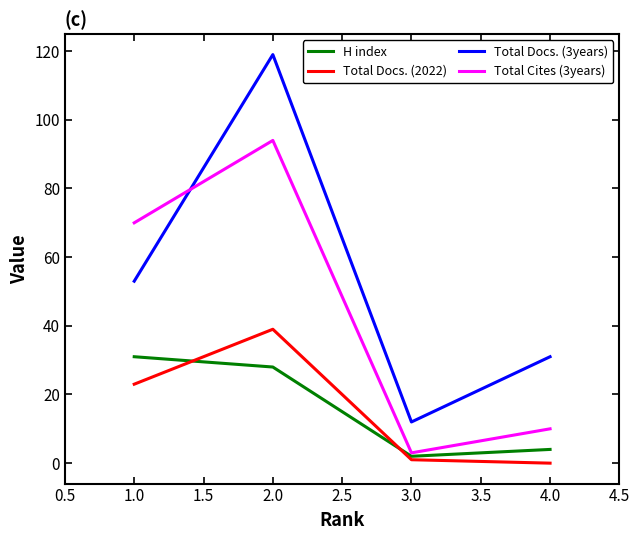

Count the number of categories in the chart.

4